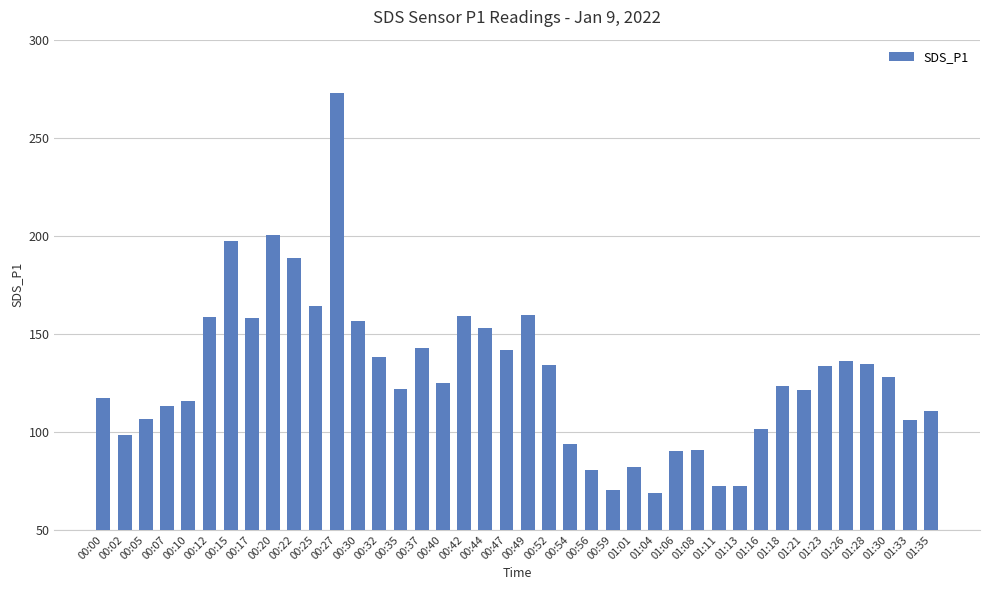

At which label does the data first exceed 125?

00:12